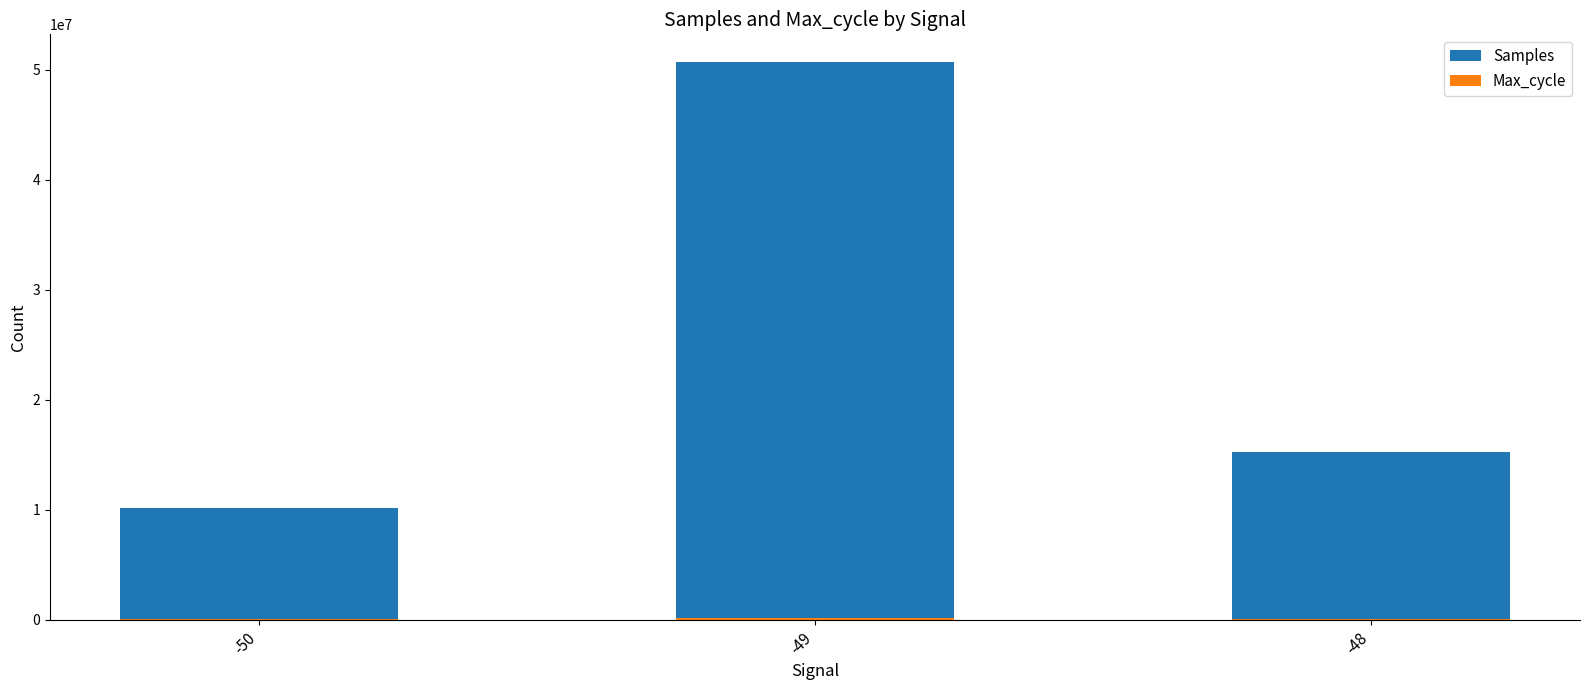

What is the difference between the maximum and second lowest values in the Max_cycle series?

141234